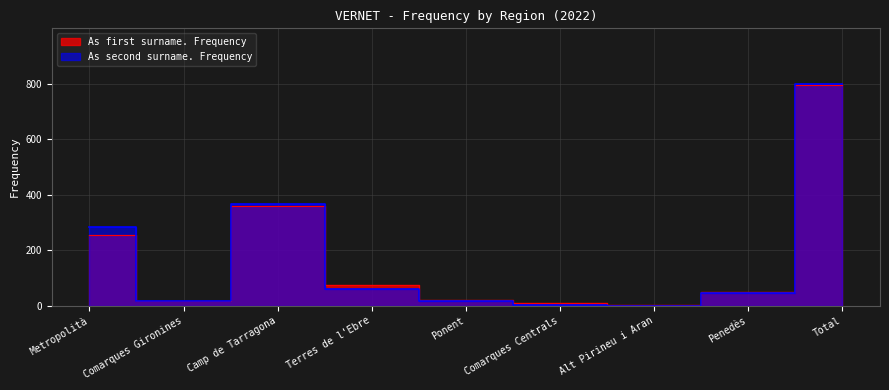

What are all the series names shown in the legend?

As first surname. Frequency, As second surname. Frequency